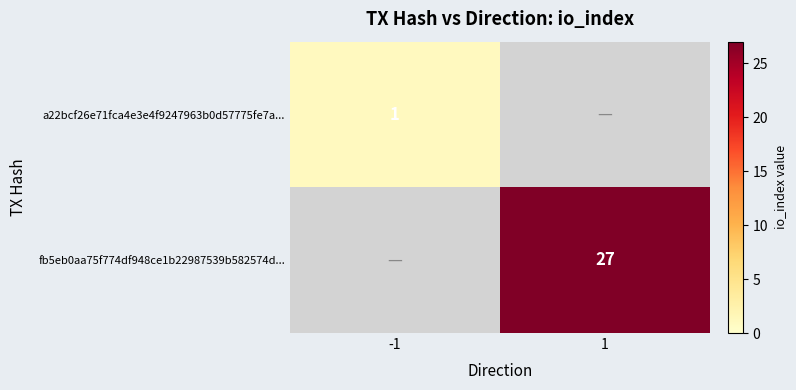

Which category has the highest value across all series?

1